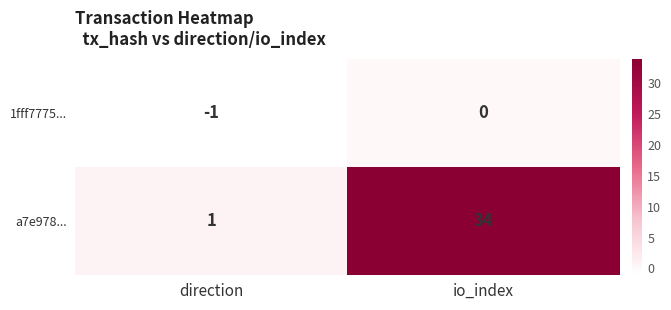

Count the number of categories in the chart.

2